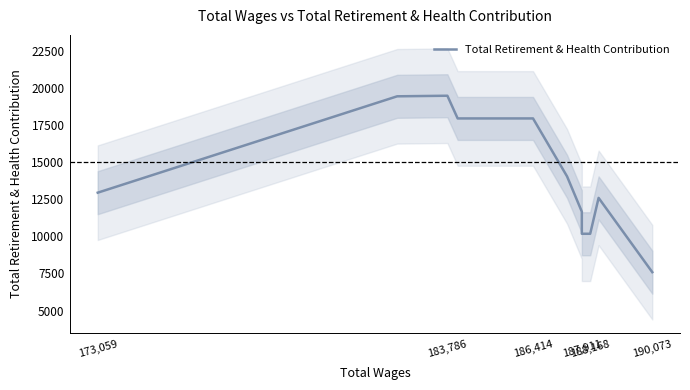

What position from the right is 173,059?

11